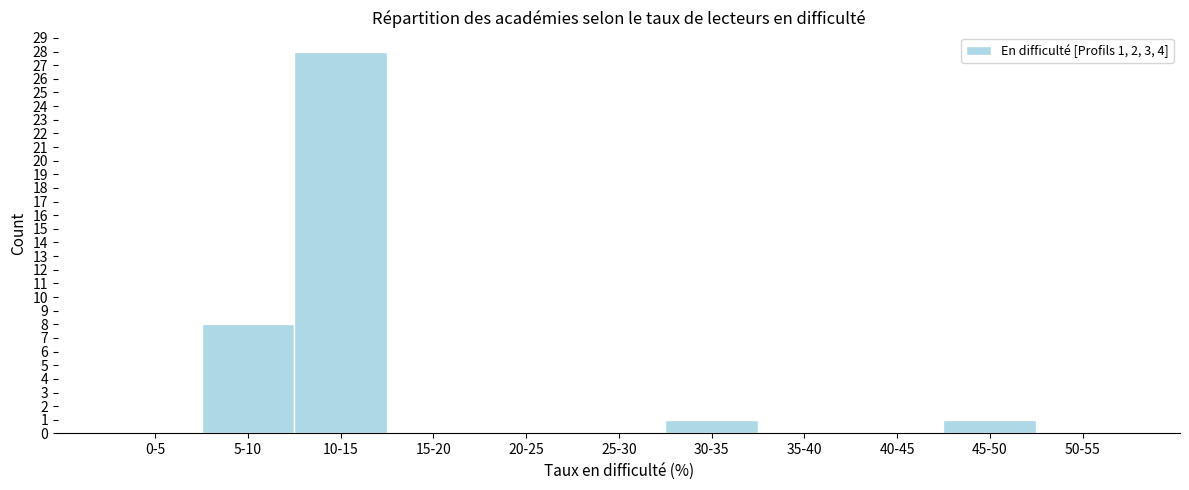

Reading right to left, extract all data points from this chart.

50-55=0	45-50=1	40-45=0	35-40=0	30-35=1	25-30=0	20-25=0	15-20=0	10-15=28	5-10=8	0-5=0